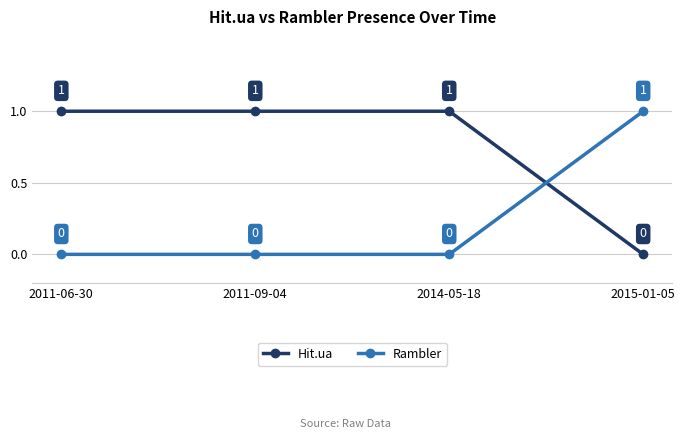

What is the sum of the Rambler values at 2015-01-05 and 2011-06-30?

1